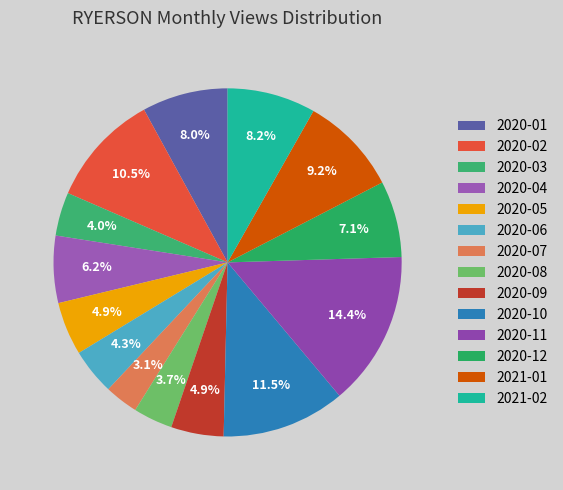

Is it true that 2020-12 is 19% of the pie?

False